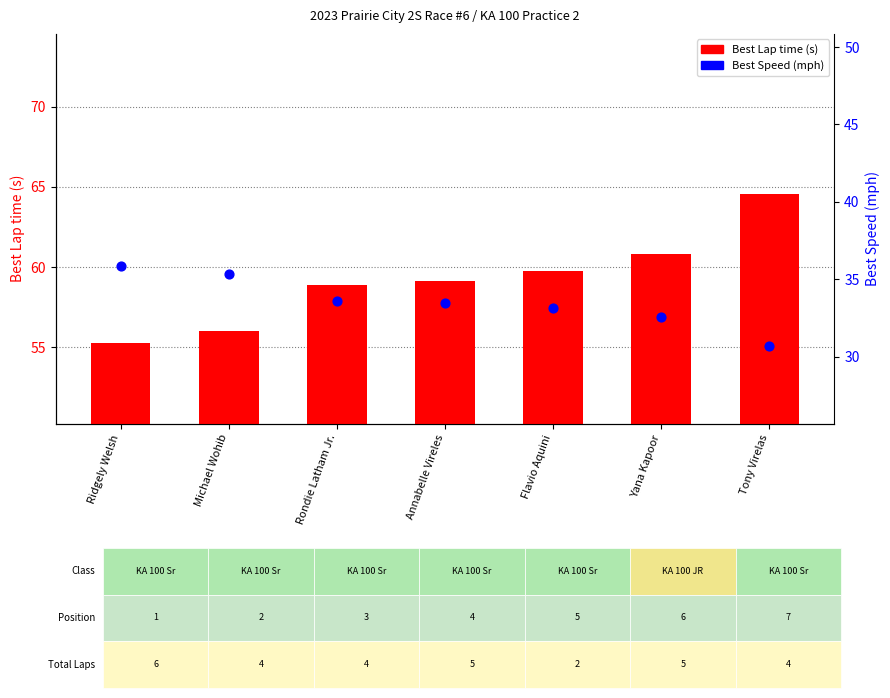

At which category is the sum across all series the highest?

Tony Virelas